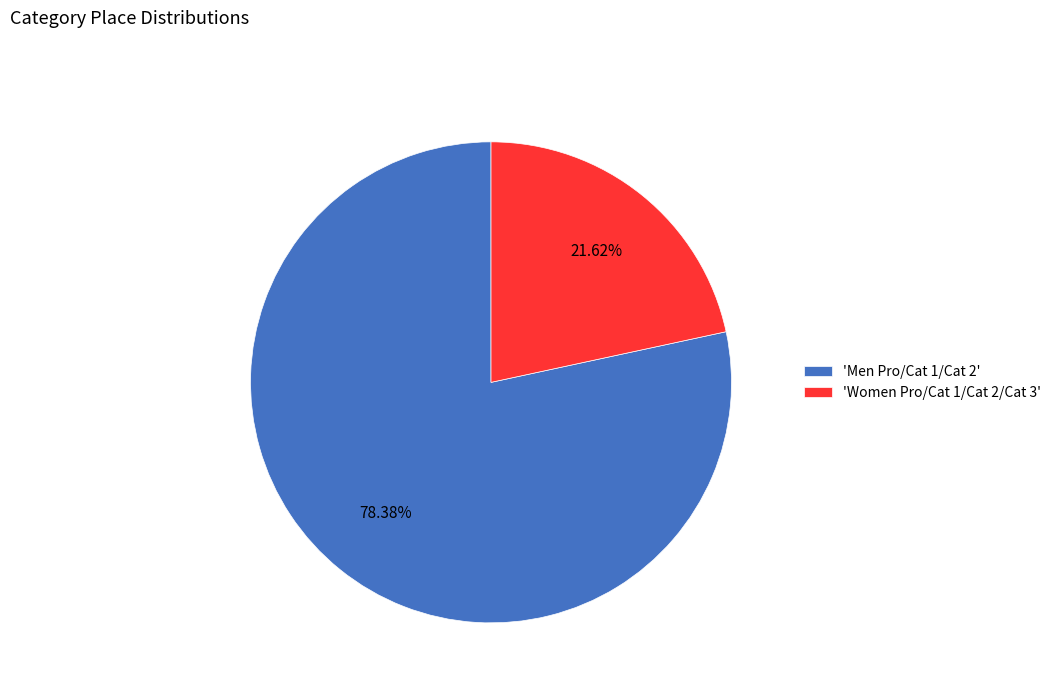

How many slices are in this pie chart?

2